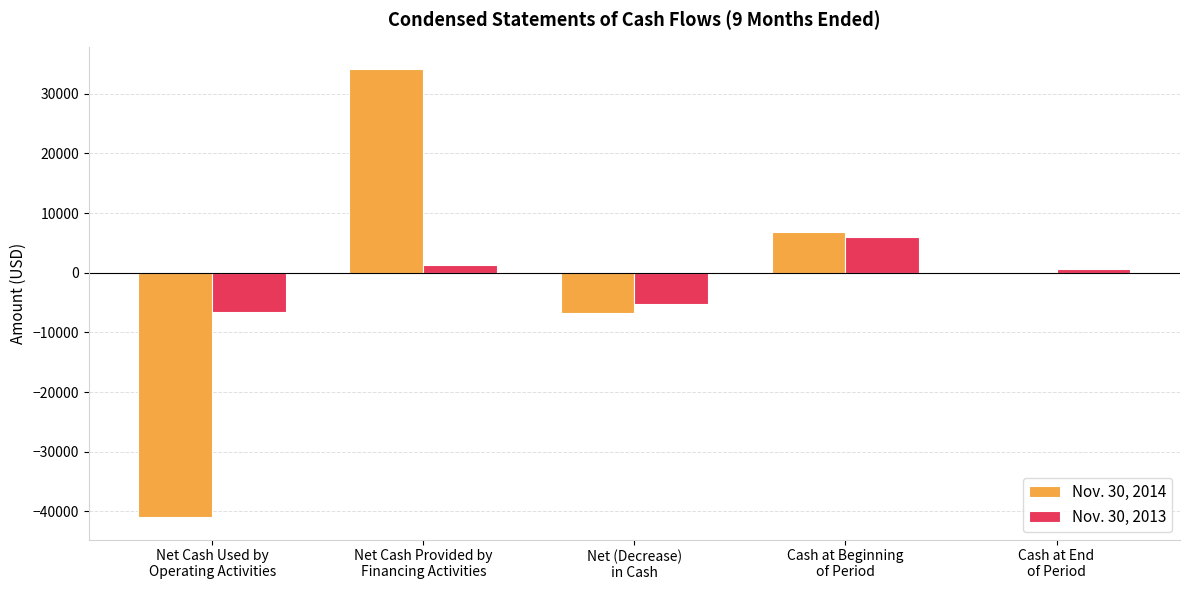

How many series are shown in this chart?

2